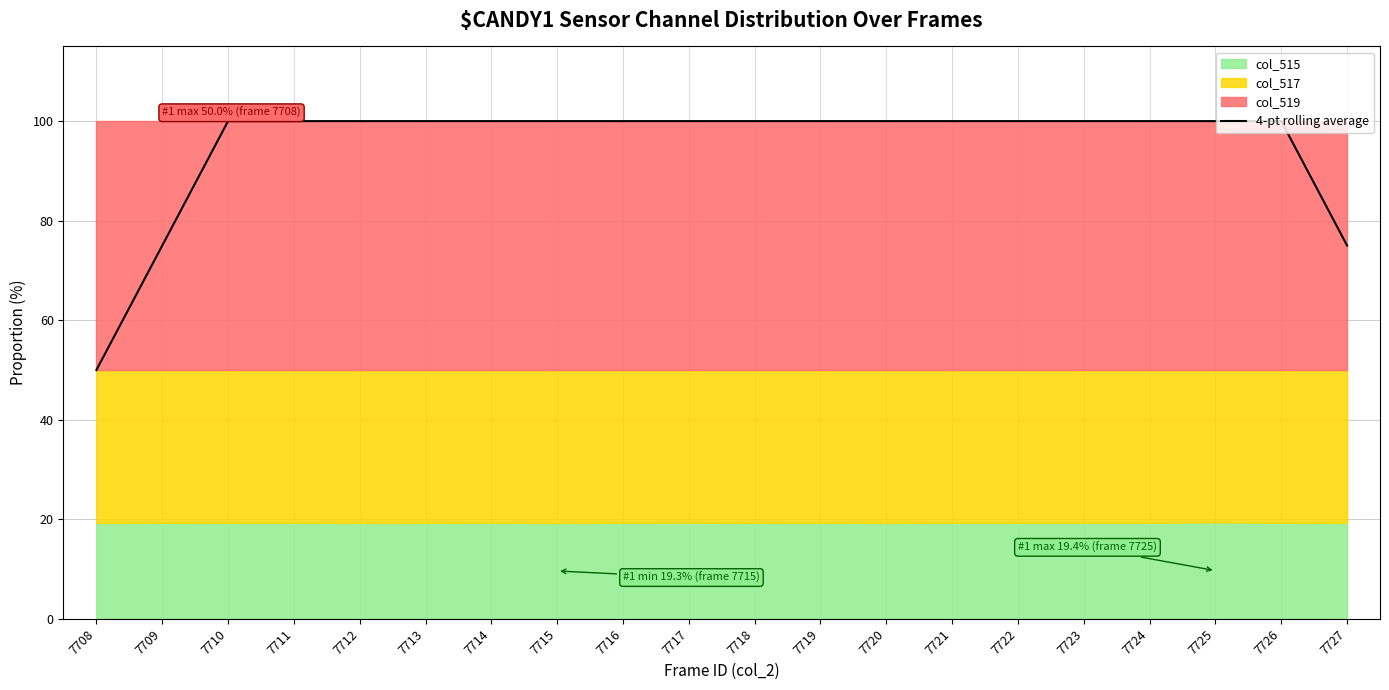

The chart shows a value of 178 at 7725. True or false?

False